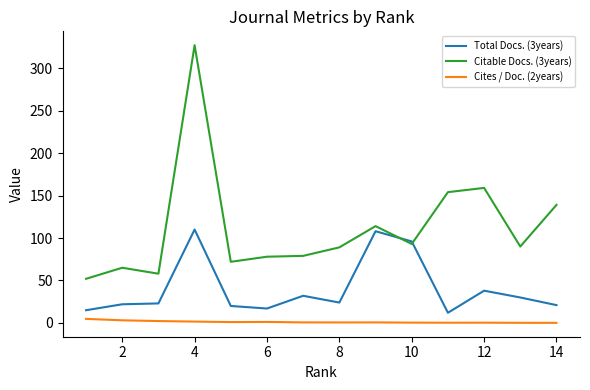

True or false: Total Docs. (3years) and Cites / Doc. (2years) cross at least once.

False